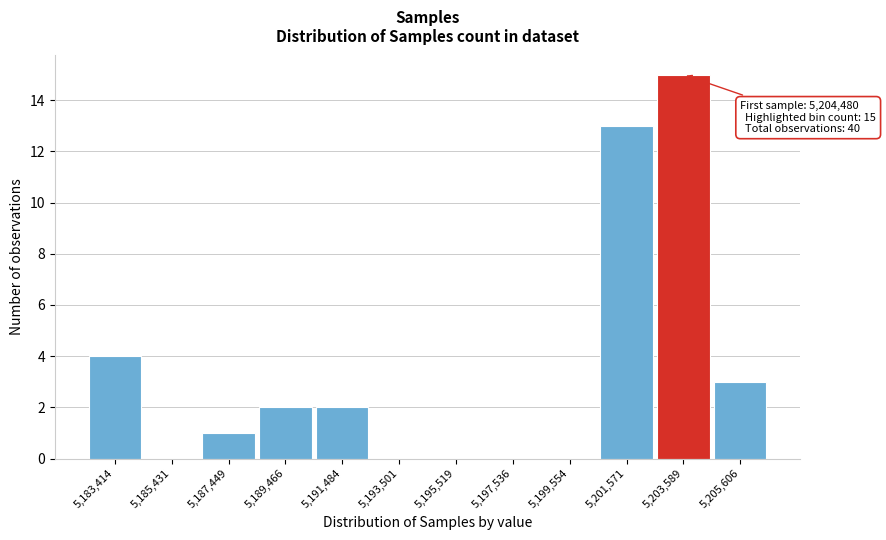

Reading left to right, list all the values displayed in this chart.

5,183,414=4	5,185,431=0	5,187,449=1	5,189,466=2	5,191,484=2	5,193,501=0	5,195,519=0	5,197,536=0	5,199,554=0	5,201,571=13	5,203,589=15	5,205,606=3